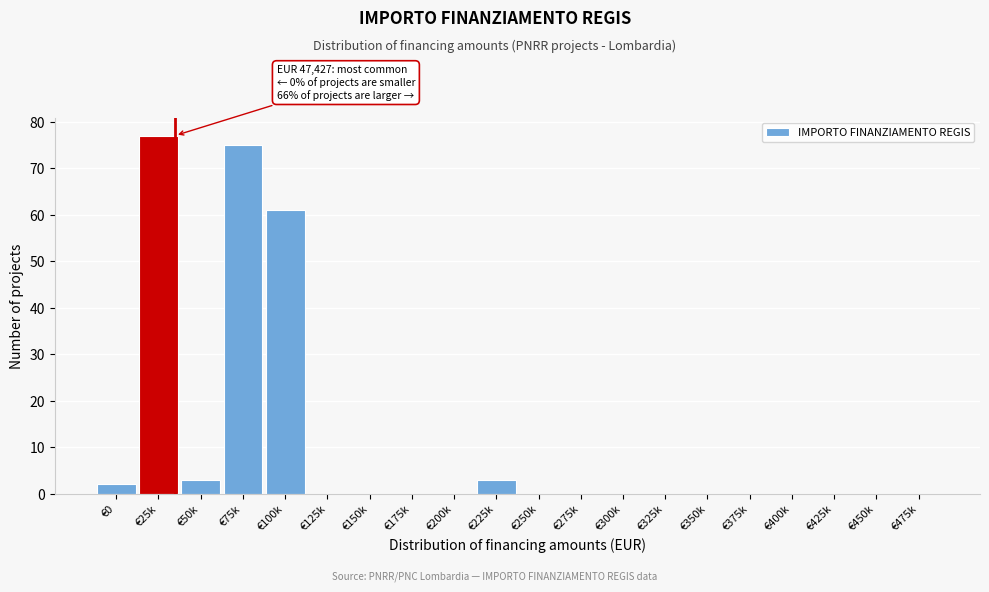

Reading left to right, what are all the values shown in this chart?

€0=2	€25k=77	€50k=3	€75k=75	€100k=61	€125k=0	€150k=0	€175k=0	€200k=0	€225k=3	€250k=0	€275k=0	€300k=0	€325k=0	€350k=0	€375k=0	€400k=0	€425k=0	€450k=0	€475k=0